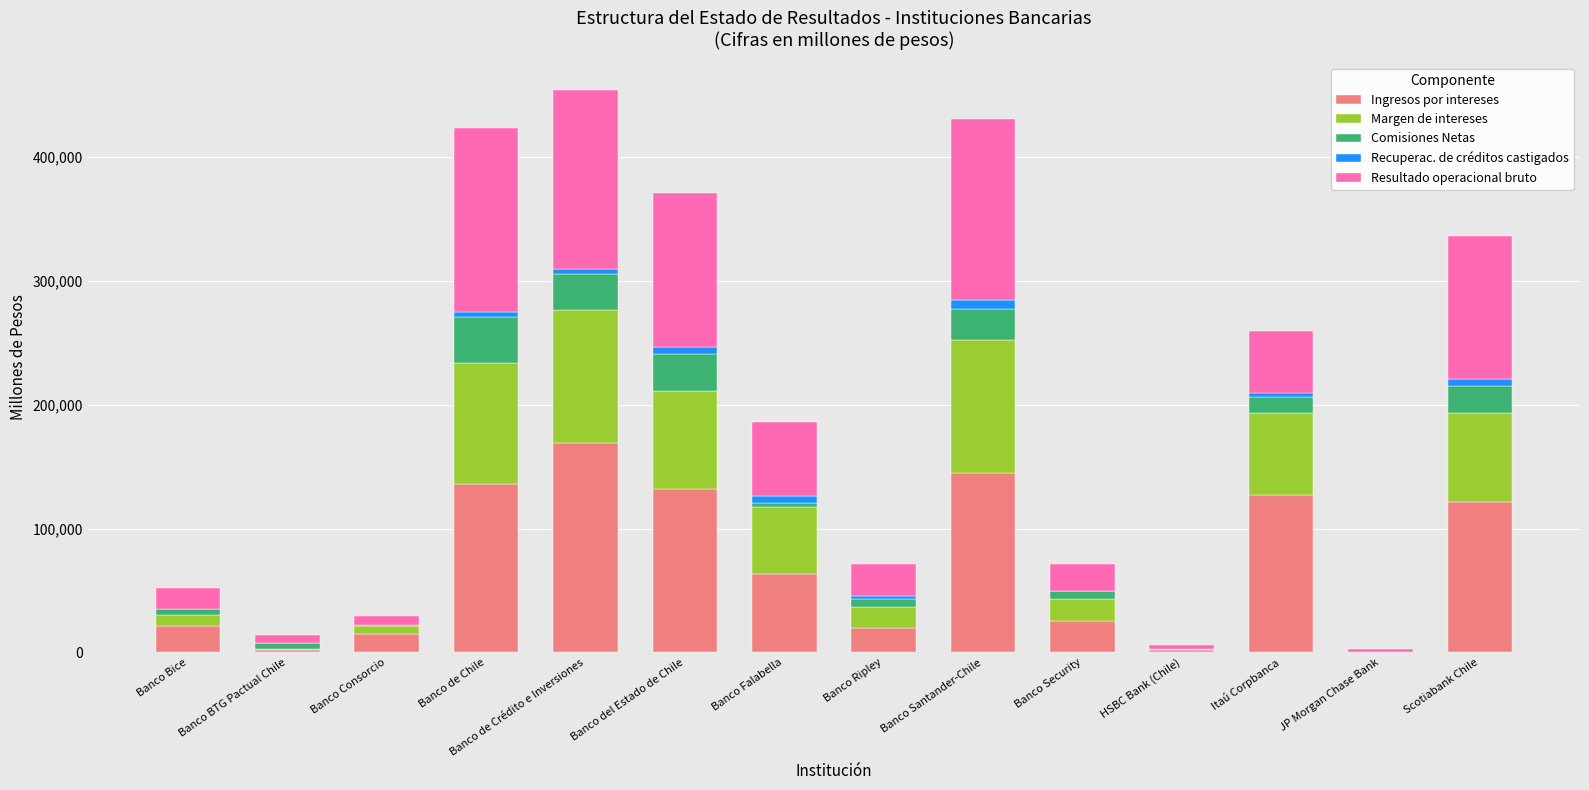

What is the highest value of the Ingresos por intereses series?

168997